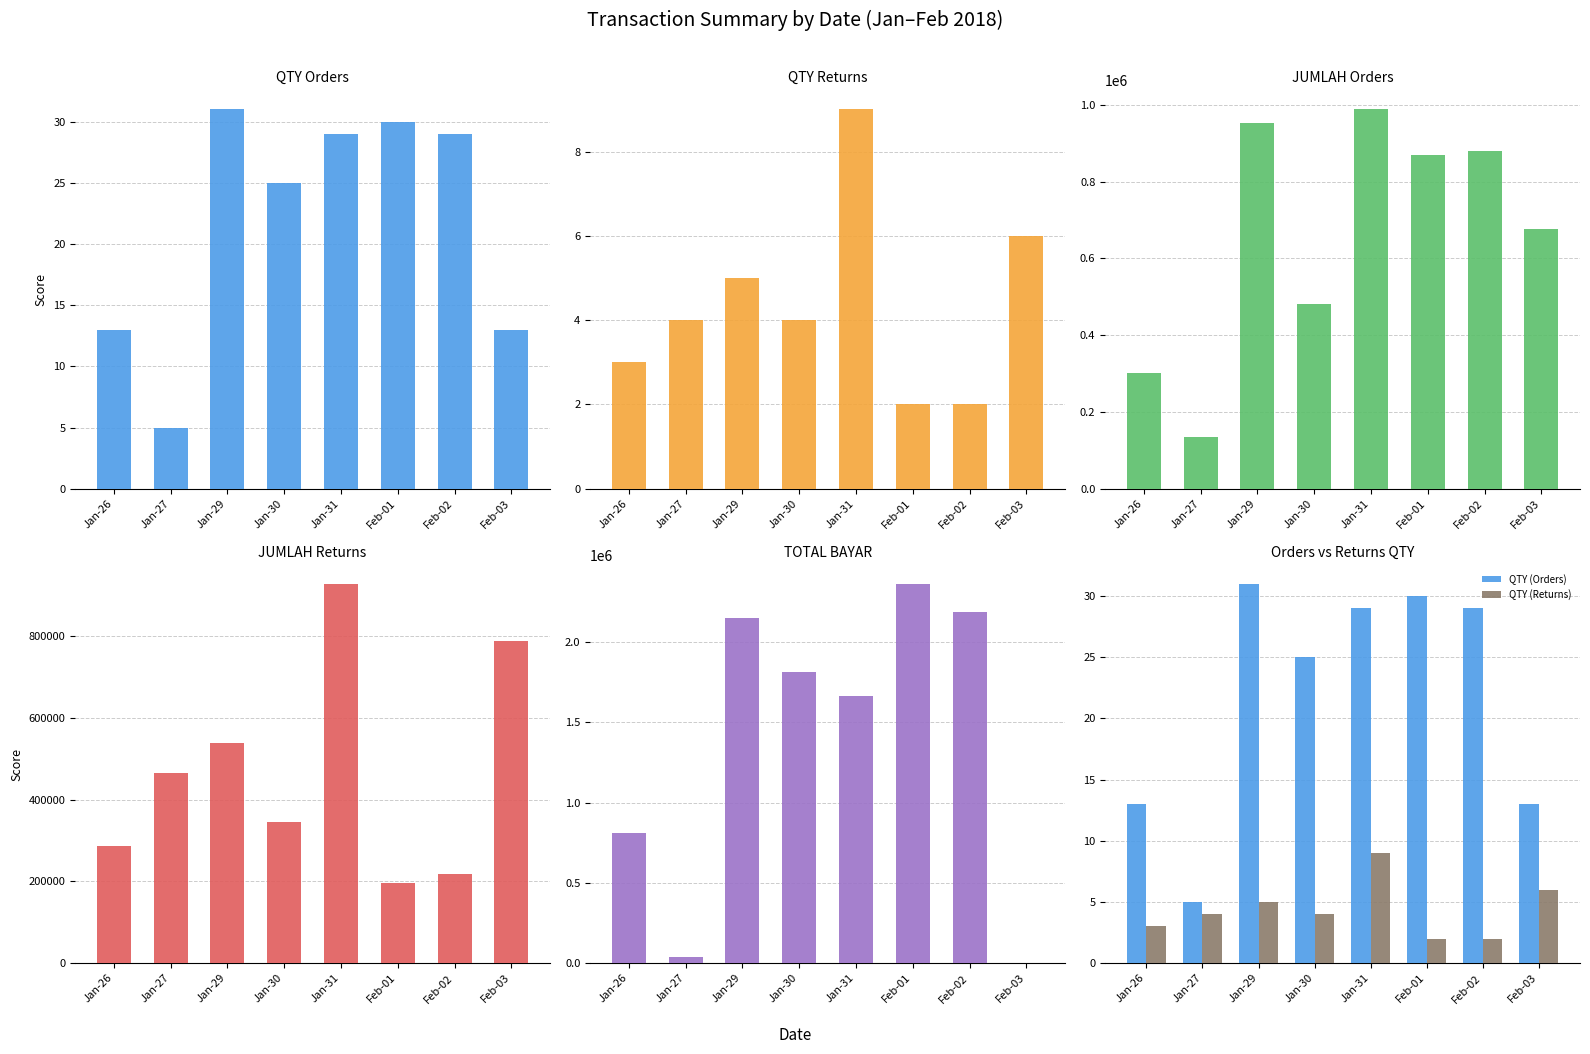

What is the difference between the highest and lowest values at Jan-27?

465321